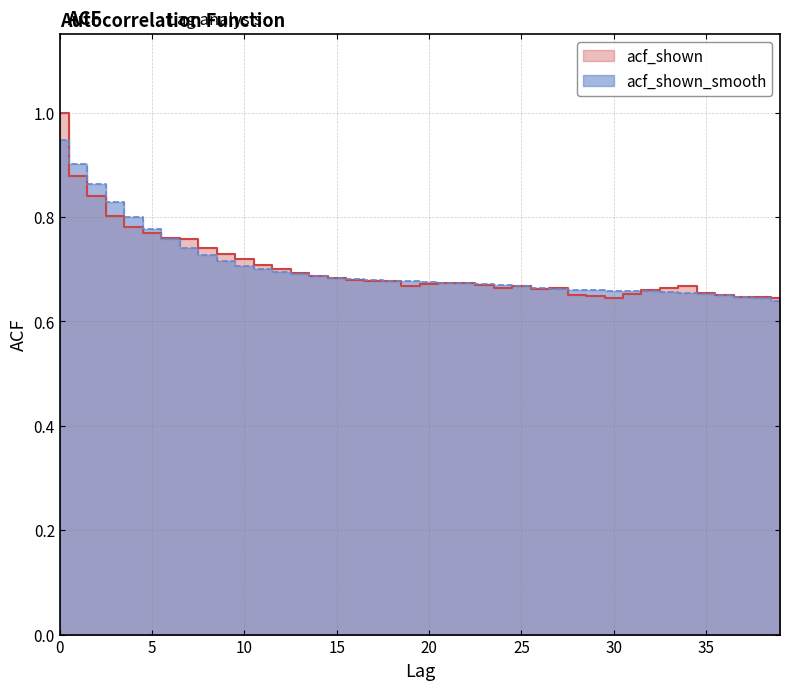

Which series has the largest range (max minus min)?

acf_shown